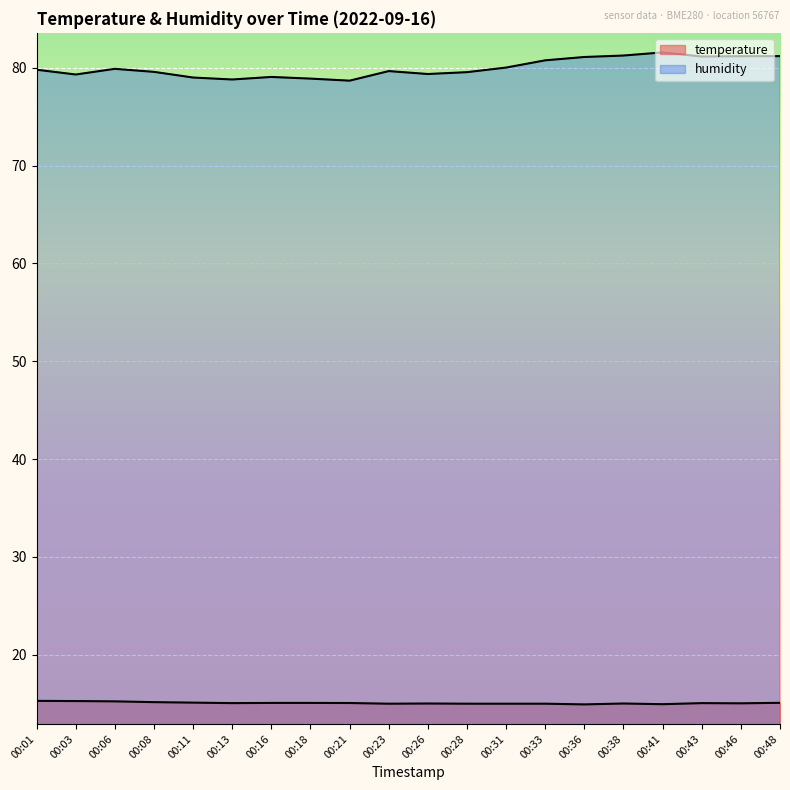

How many lines are shown in the chart?

2